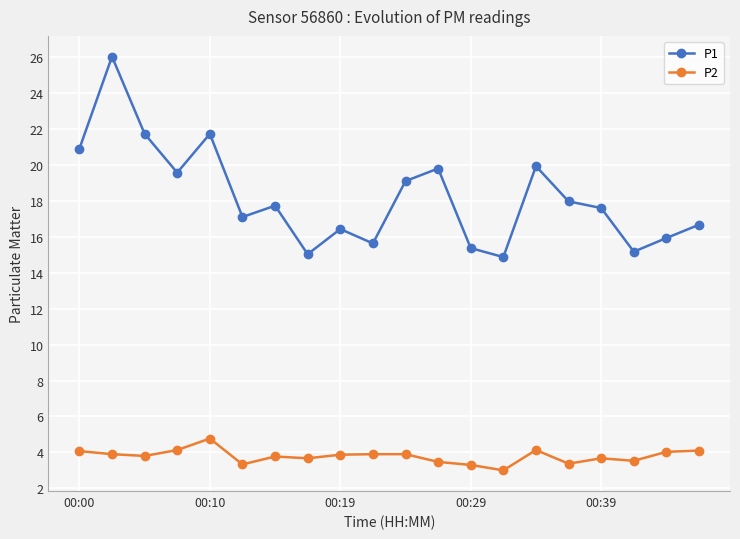

How many lines are shown in the chart?

2